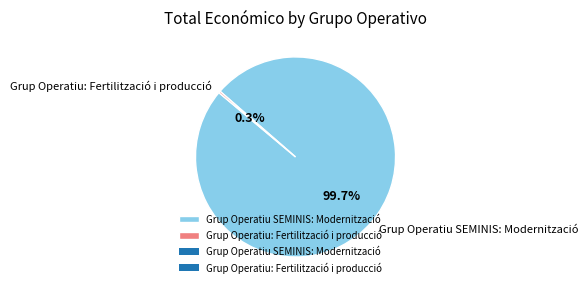

What percentage is the Grup Operatiu SEMINIS: Modernització slice, to the nearest percent?

100%